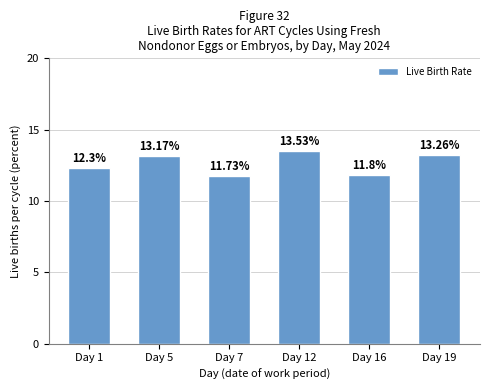

Is it true that the value at Day 5 is 13.2?

True